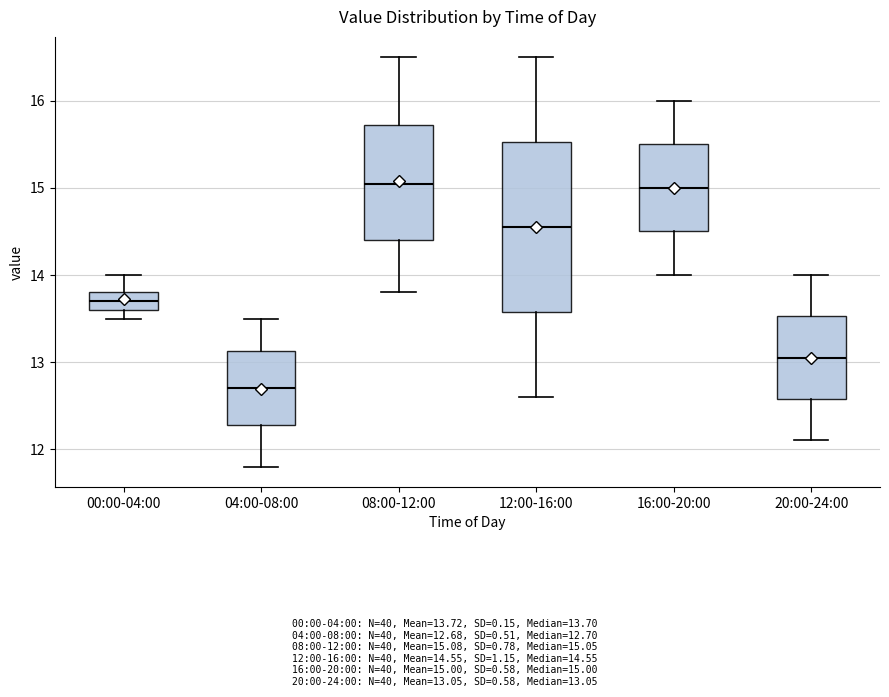

Where is the lower edge of the box for 00:00-04:00 on the y-axis? The values are not printed on the chart, so give them approximately, as read against the axis.

13.6